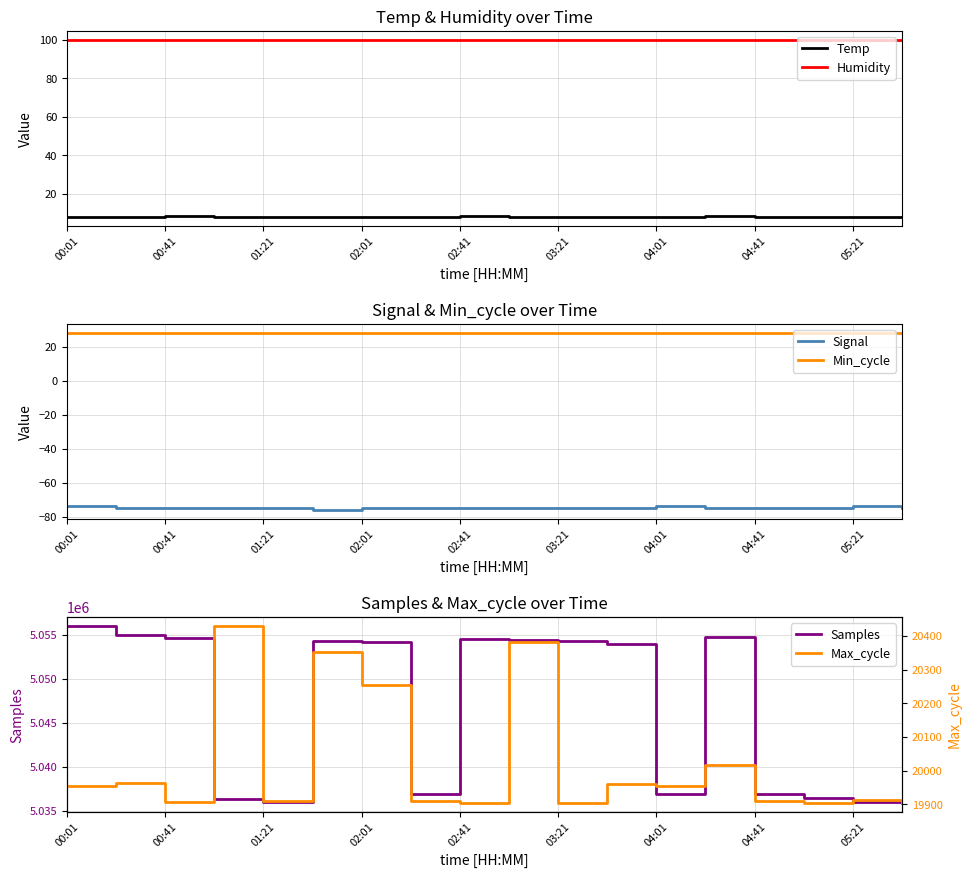

How many lines are shown in the chart?

6